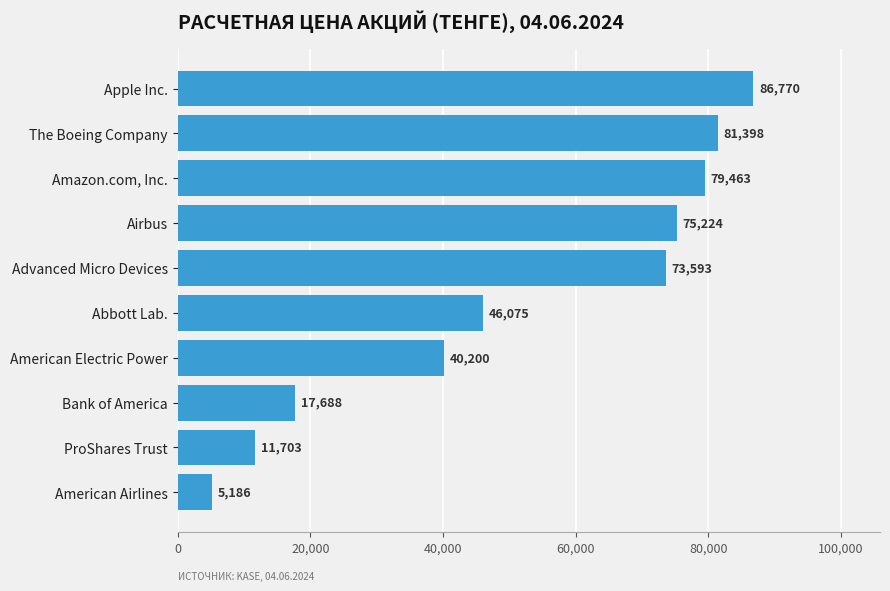

How many series are shown in this chart?

1